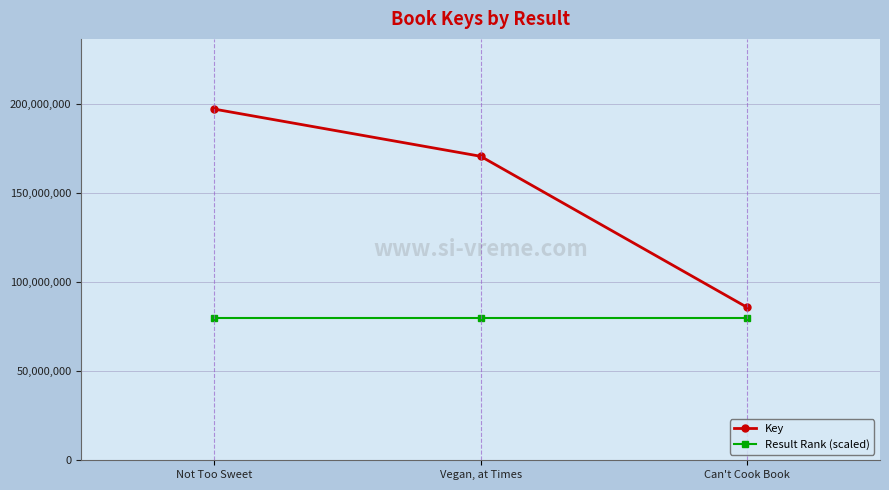

Which category has the highest value in the Key series?

Not Too Sweet